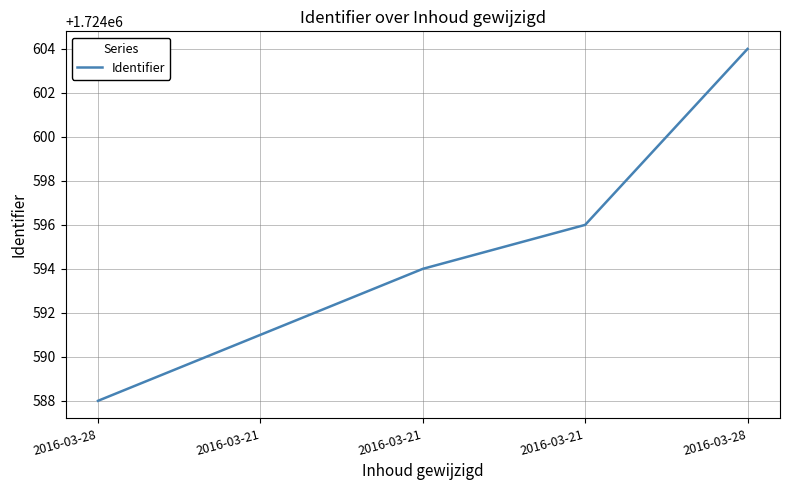

How many lines are shown in the chart?

1